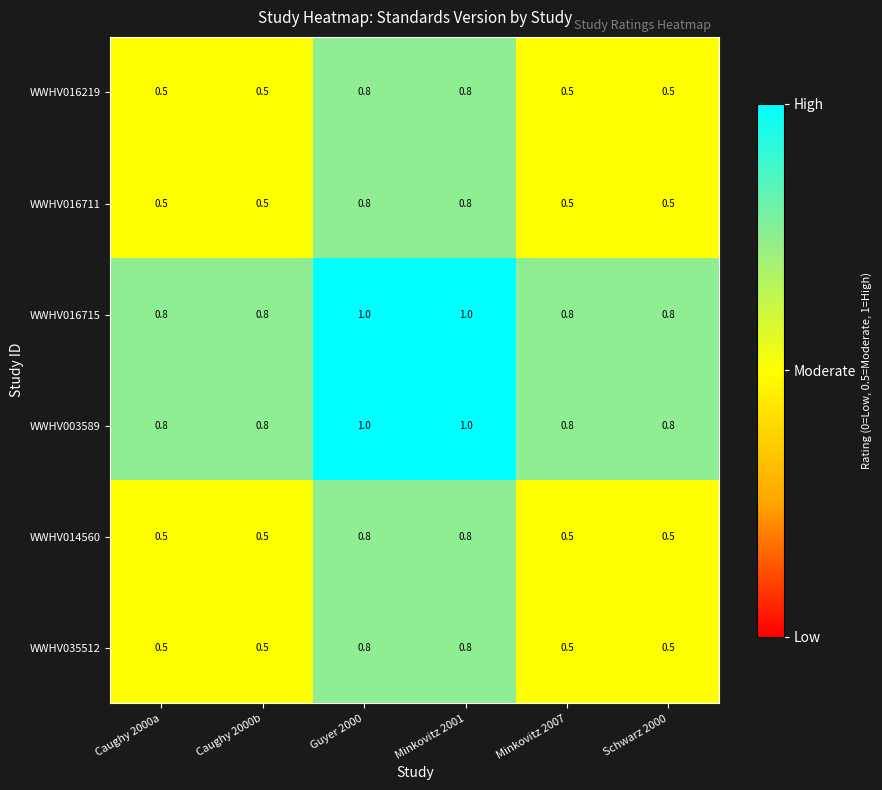

Count the WWHV016711 values in the range 0 to 1.

6